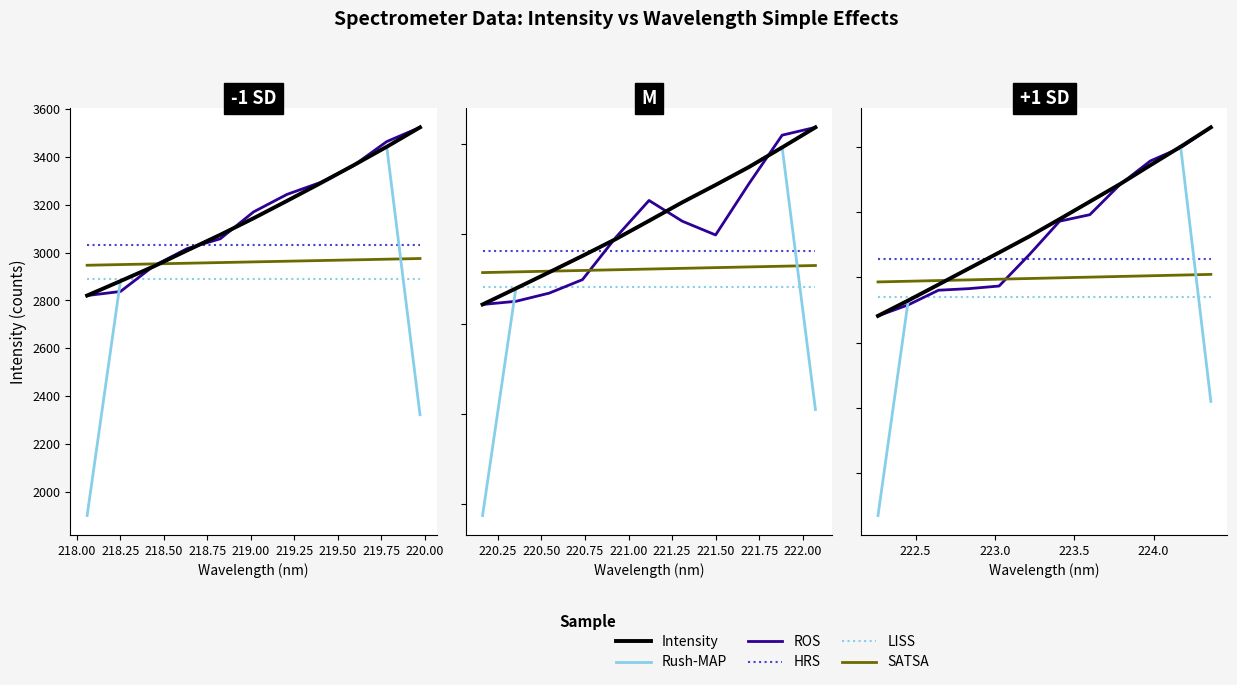

True or false: HRS has more than 2 interior local peaks.

False